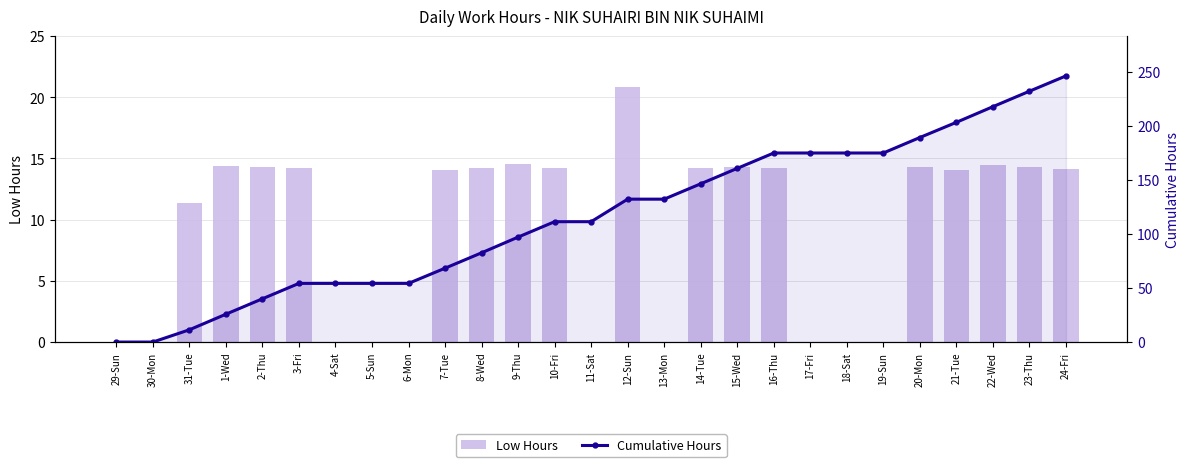

Which category has the highest value in the Low Hours series?

12-Sun